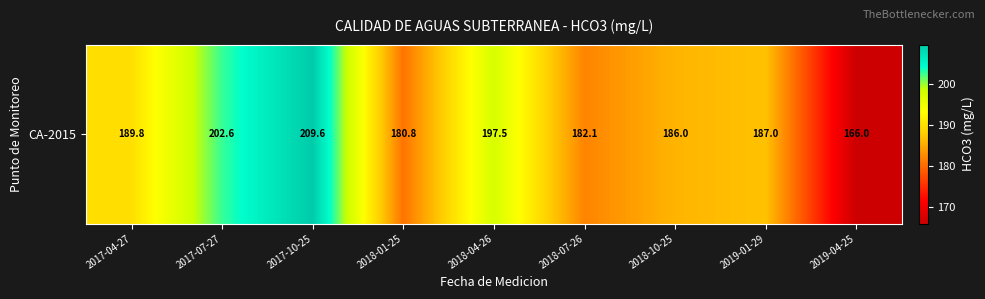

List the labels in order of value, largest first.

2017-10-25, 2017-07-27, 2018-04-26, 2017-04-27, 2019-01-29, 2018-10-25, 2018-07-26, 2018-01-25, 2019-04-25